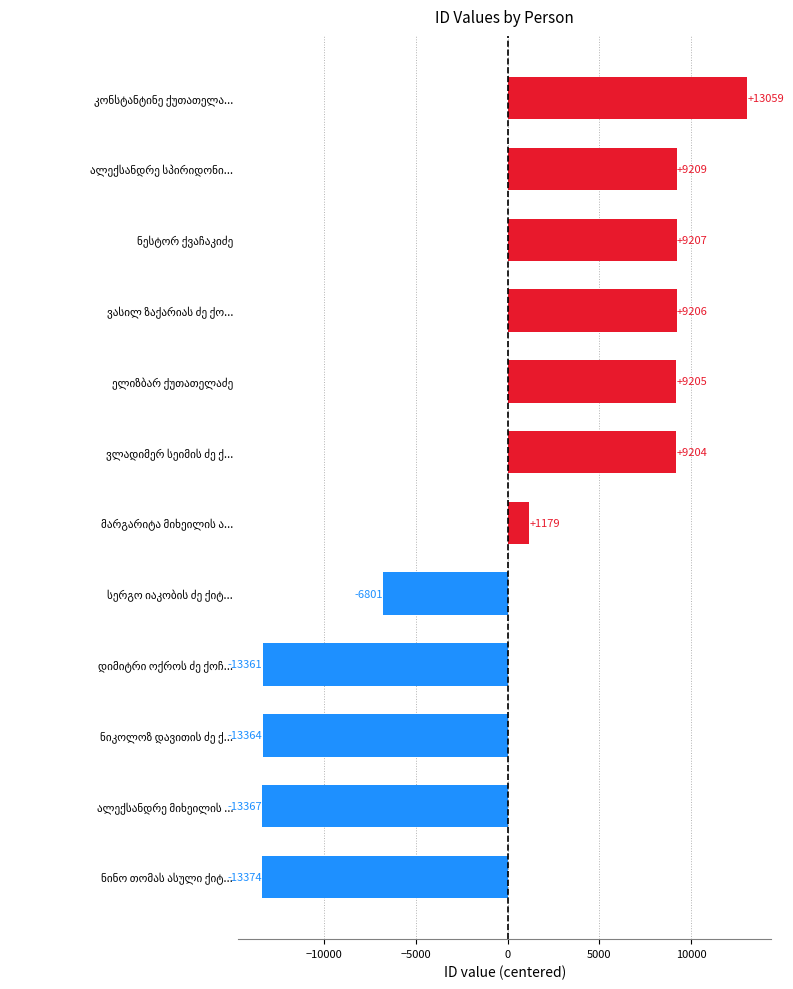

What is the difference between the maximum and minimum values?

26433.0